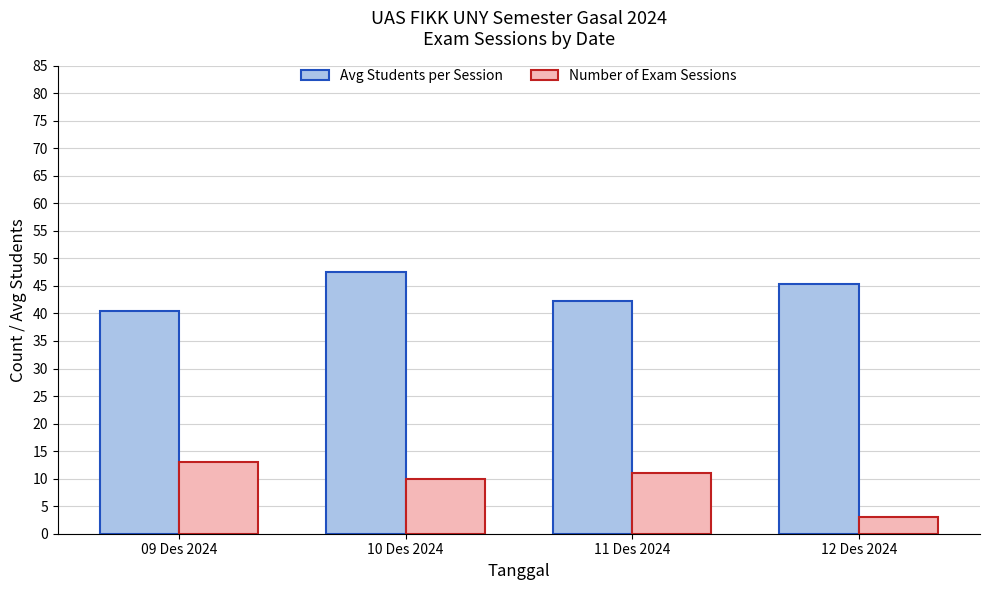

What is the sum of all Avg Students per Session values?

175.5